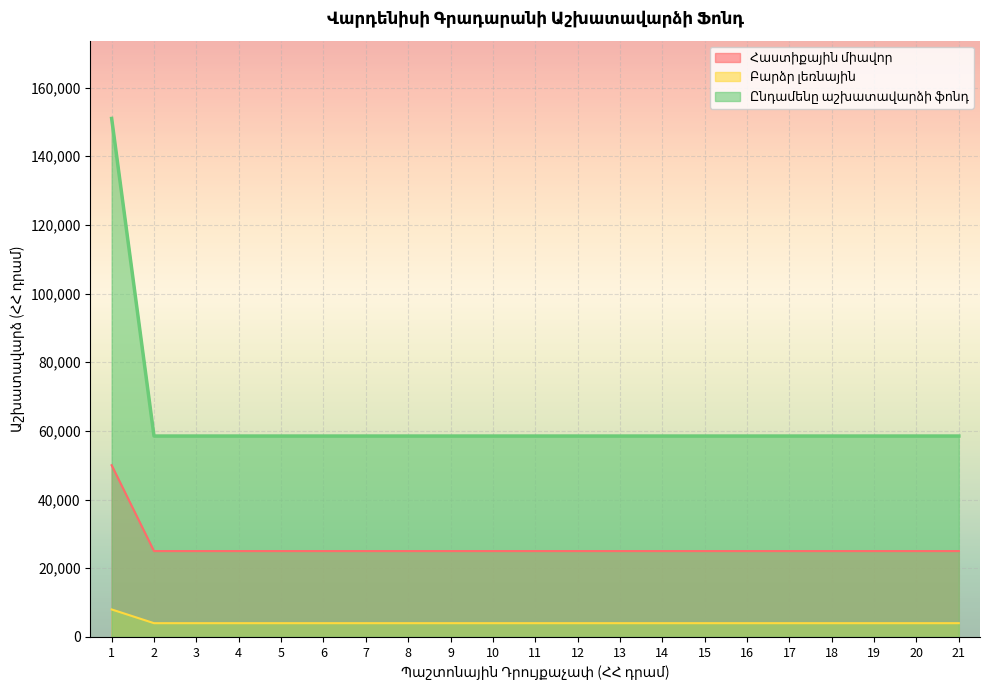

Which series changed the most between 2 and 3?

Հաստիքային միավոր